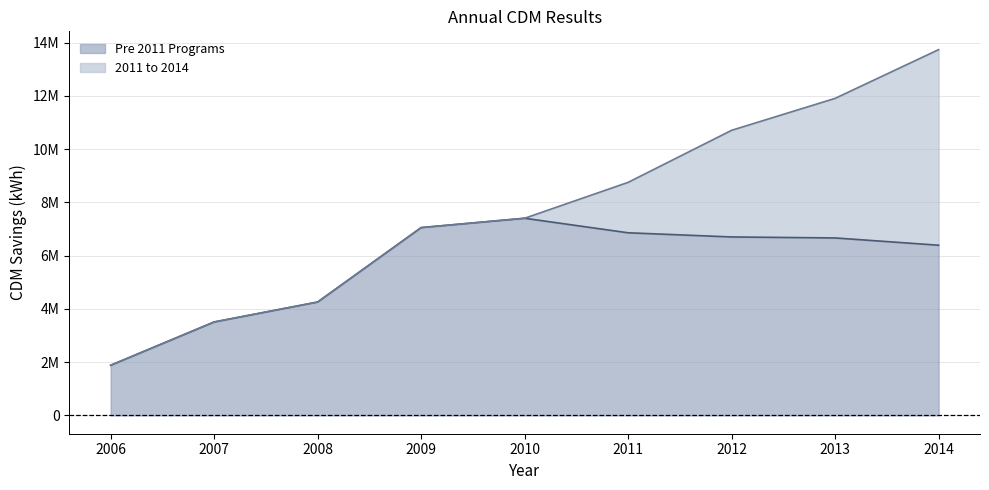

What is the difference between the second highest and minimum values?

5169170